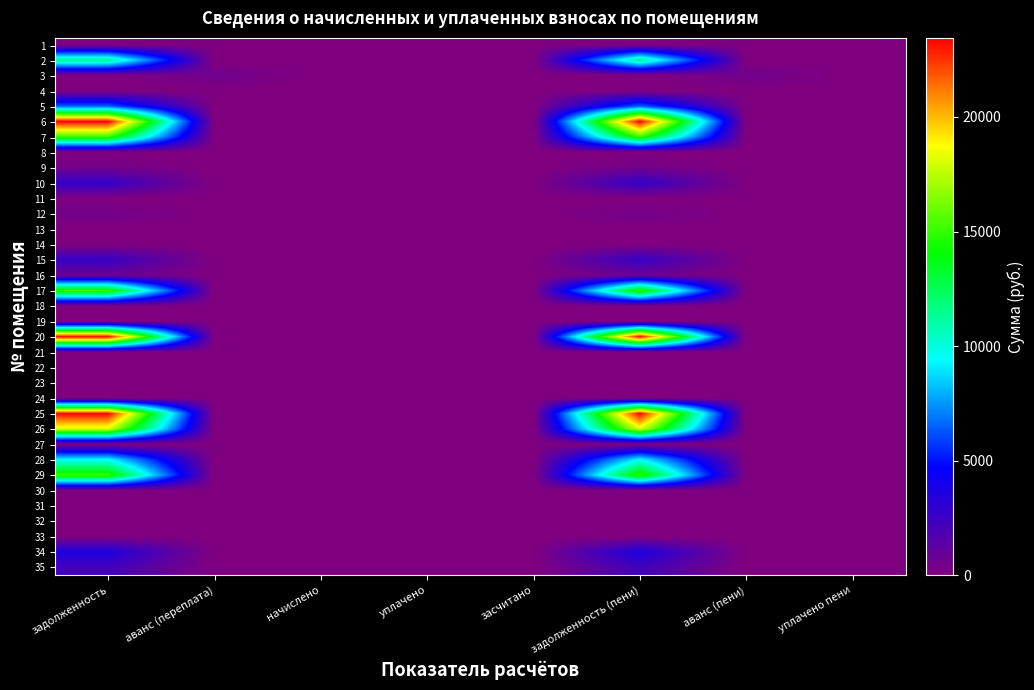

What is the total value across all series at аванс (пени)?

568.0